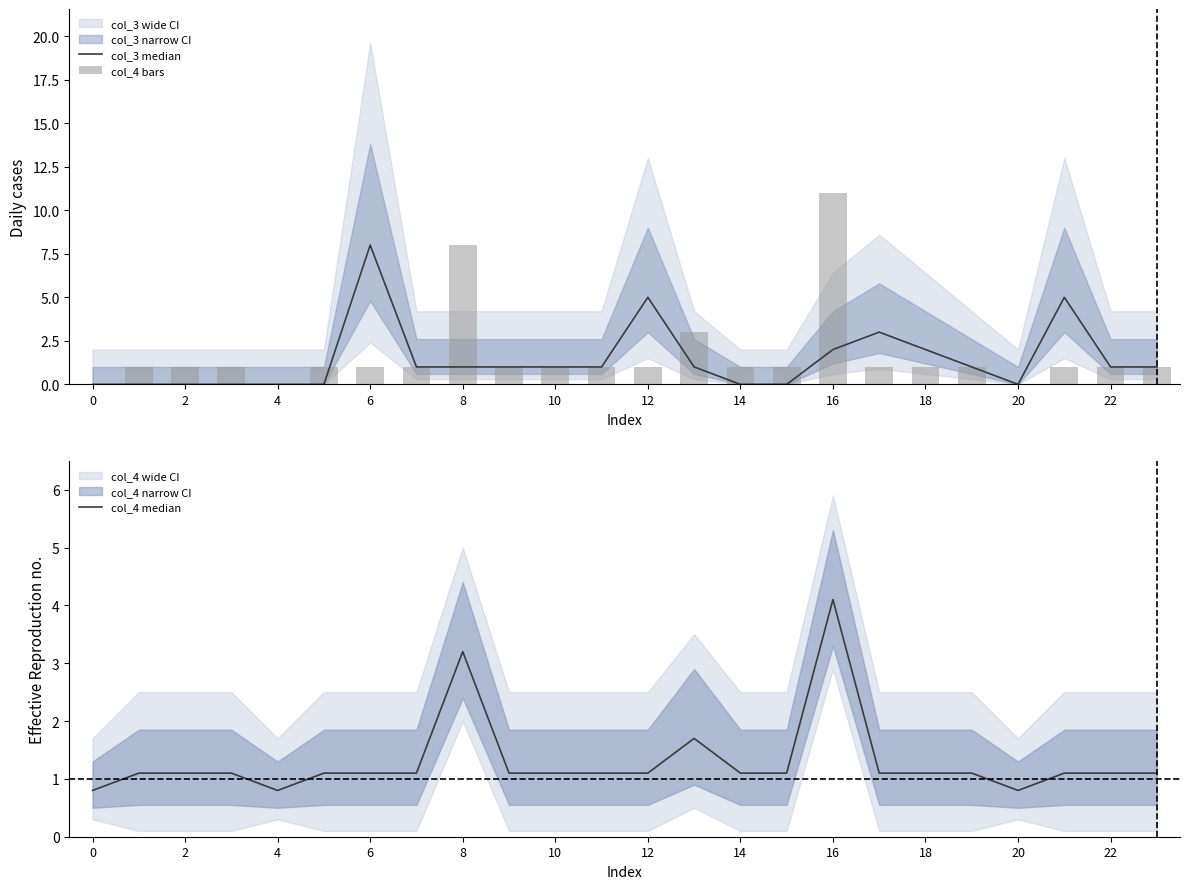

List the series in order of their overall mean, highest first.

col_4 bars, col_3 median, col_4 median